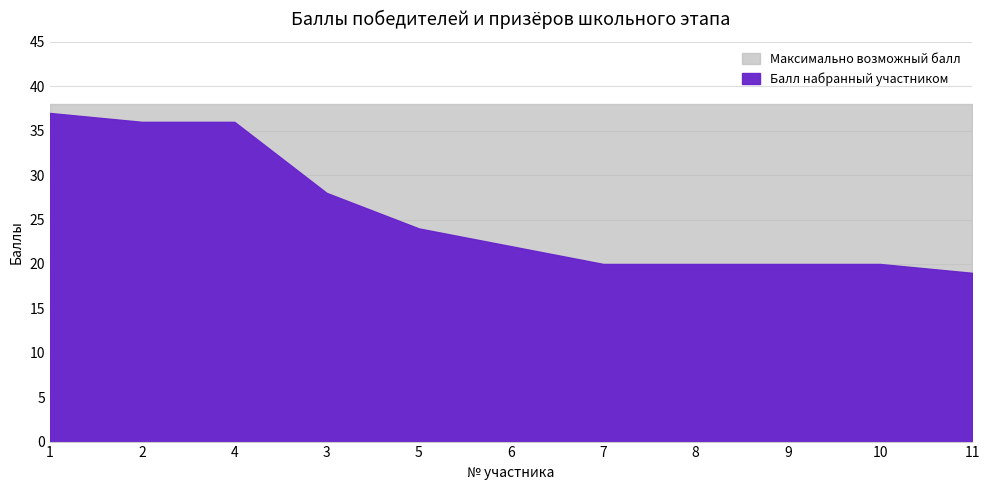

What is the total value across all series at 7?

58